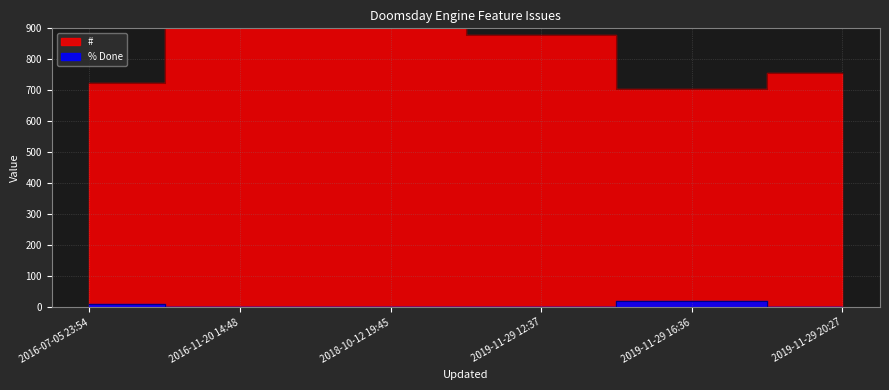

What position from the right is 2019-11-29 12:37?

3